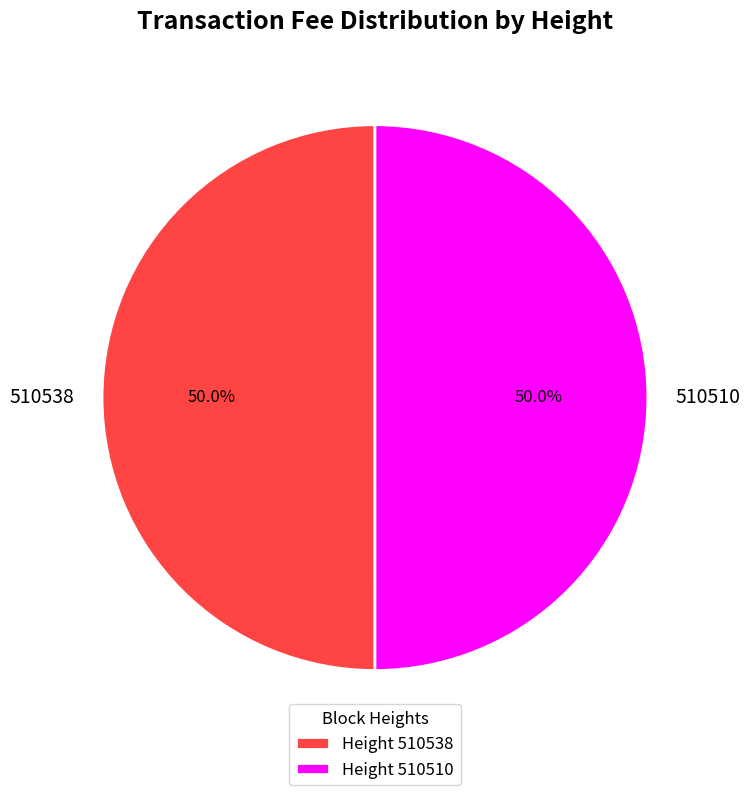

What is the ratio of the value at 510538 to the value at 510510?

1.0